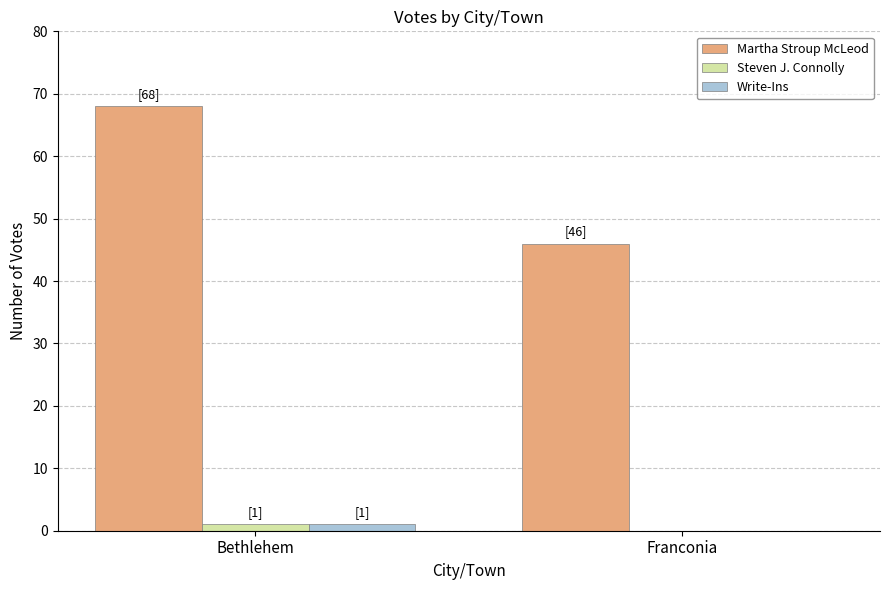

The value of Martha Stroup McLeod at Bethlehem is 28. True or false?

False